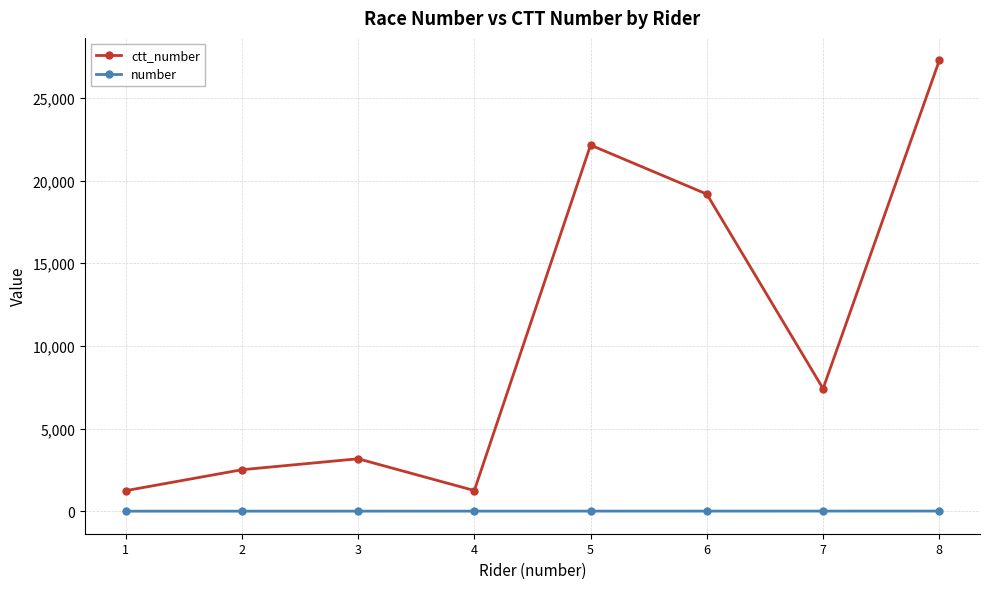

True or false: ctt_number and number intersect in this chart.

False